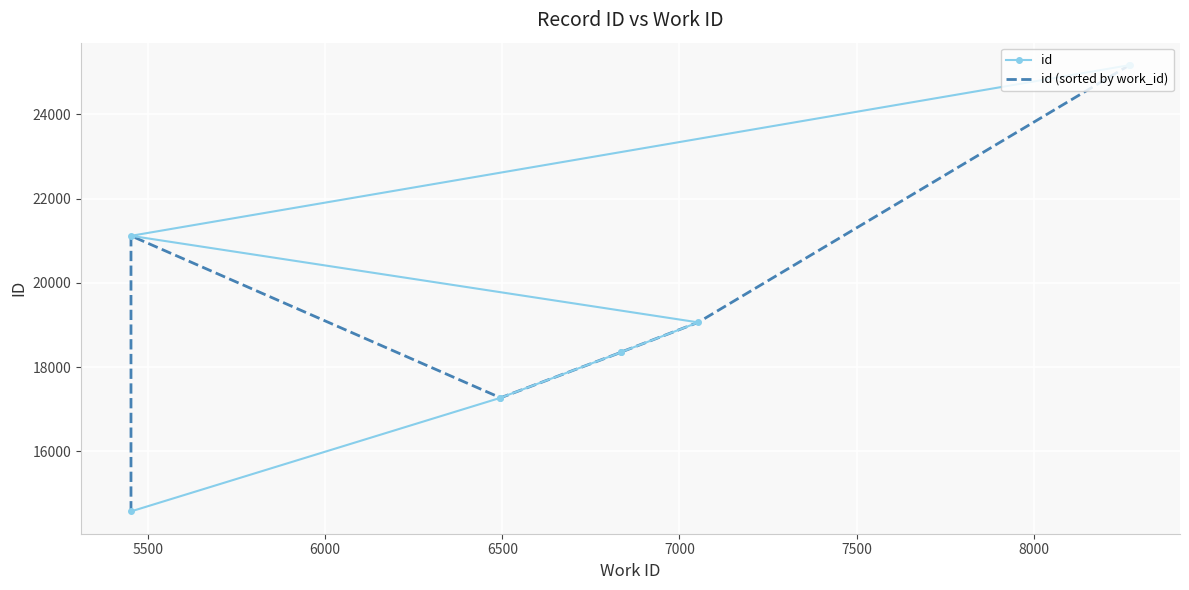

What are all the series names shown in the legend?

id, id (sorted by work_id)